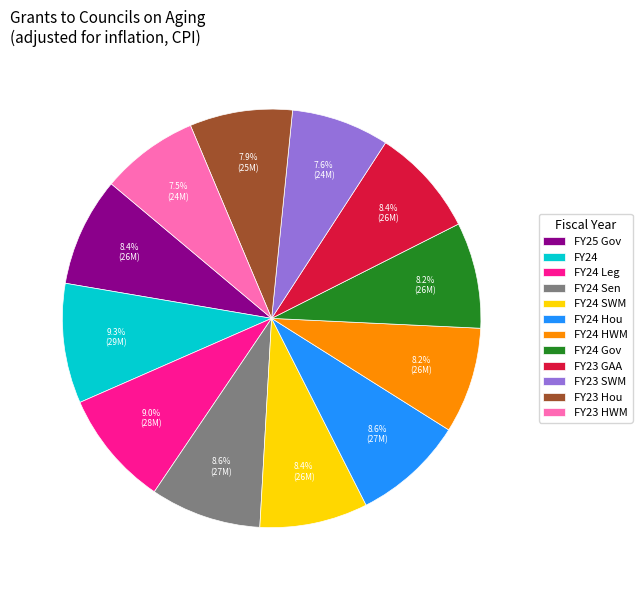

Is there any slice that represents more than half of the pie?

No